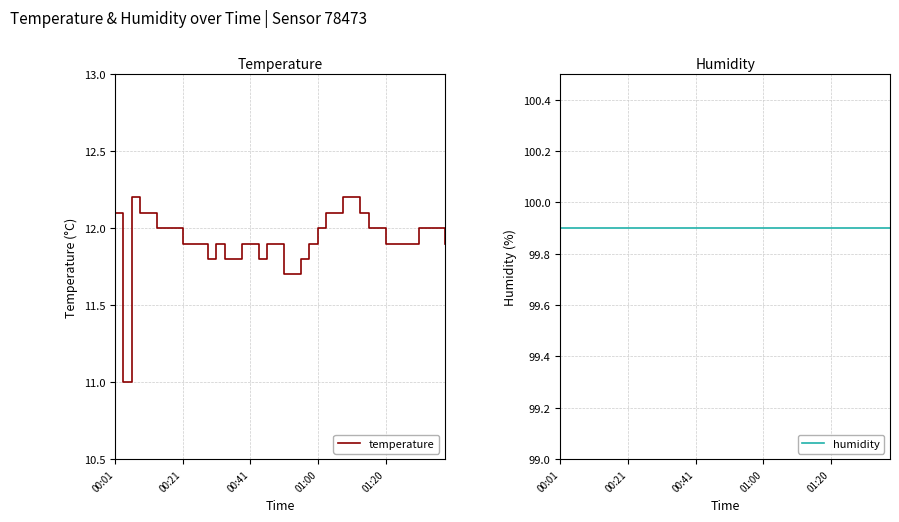

Rank the series by their maximum value, from lowest to highest.

temperature, humidity